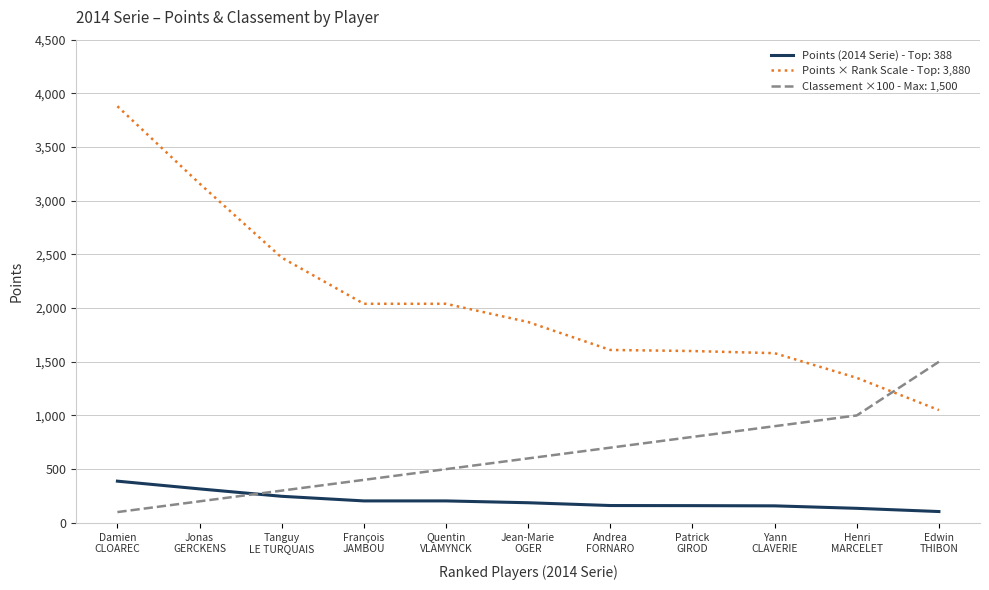

True or false: Points (2014 Serie) - Top: 388 and Points × Rank Scale - Top: 3,880 cross at least once.

False